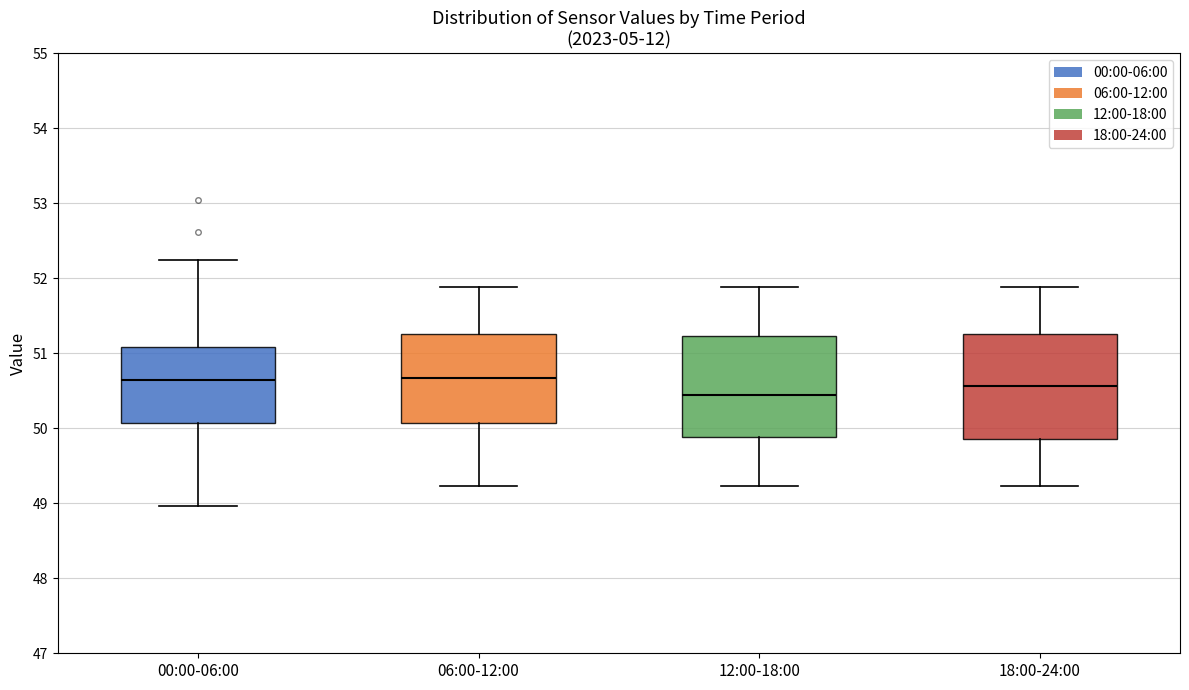

Where does the median line of the box for 06:00-12:00 sit on the y-axis? The values are not printed on the chart, so give them approximately, as read against the axis.

50.7